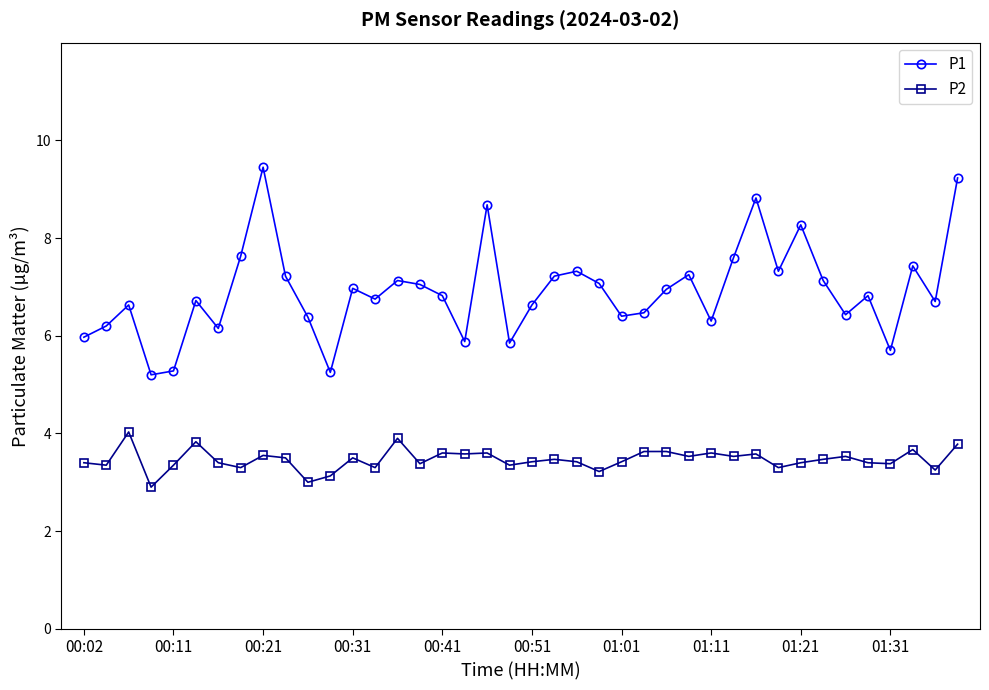

True or false: P2 has more than 2 interior local peaks.

True